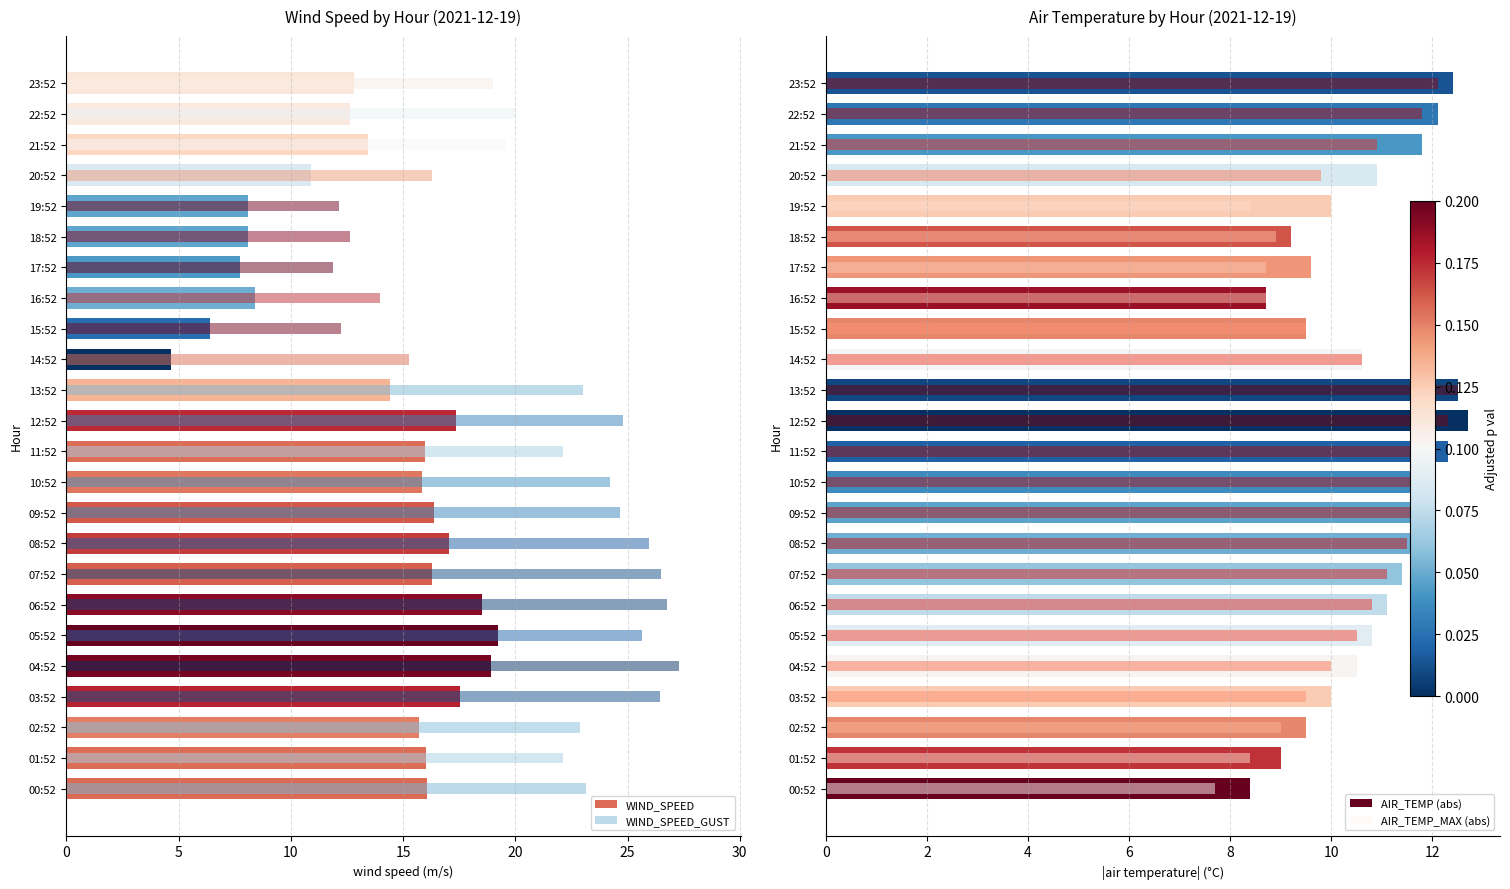

At which category is the sum across all series the highest?

12:52